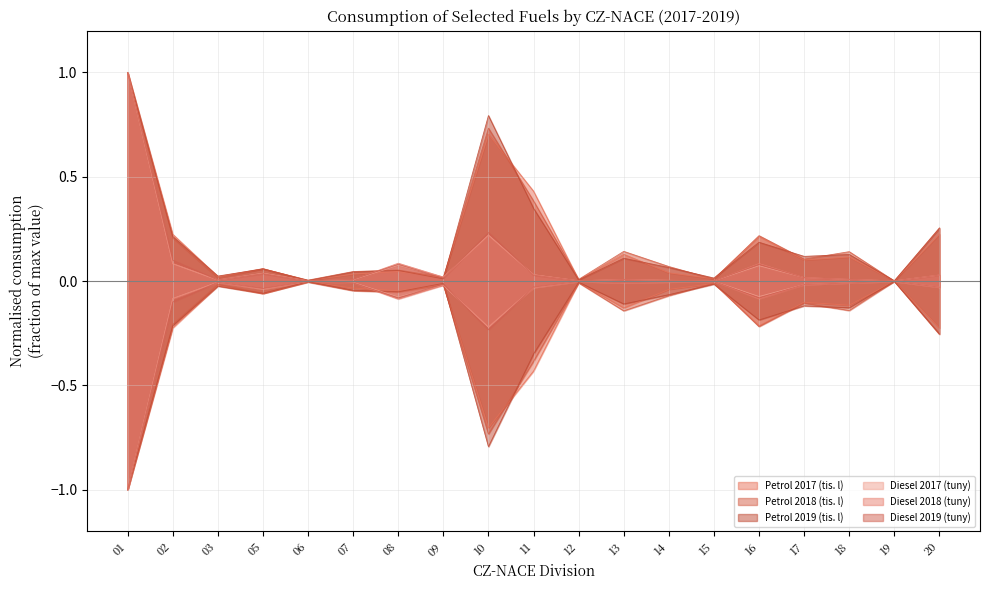

How many lines are shown in the chart?

6